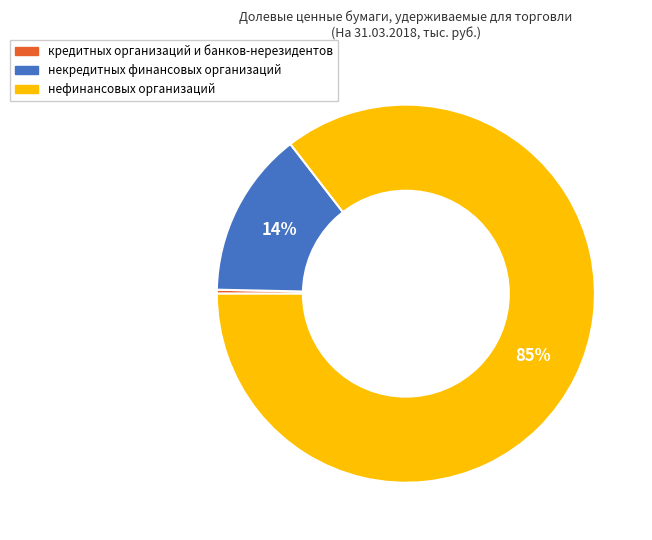

Which has a higher value, кредитных организаций и банков-нерезидентов or некредитных финансовых организаций?

некредитных финансовых организаций